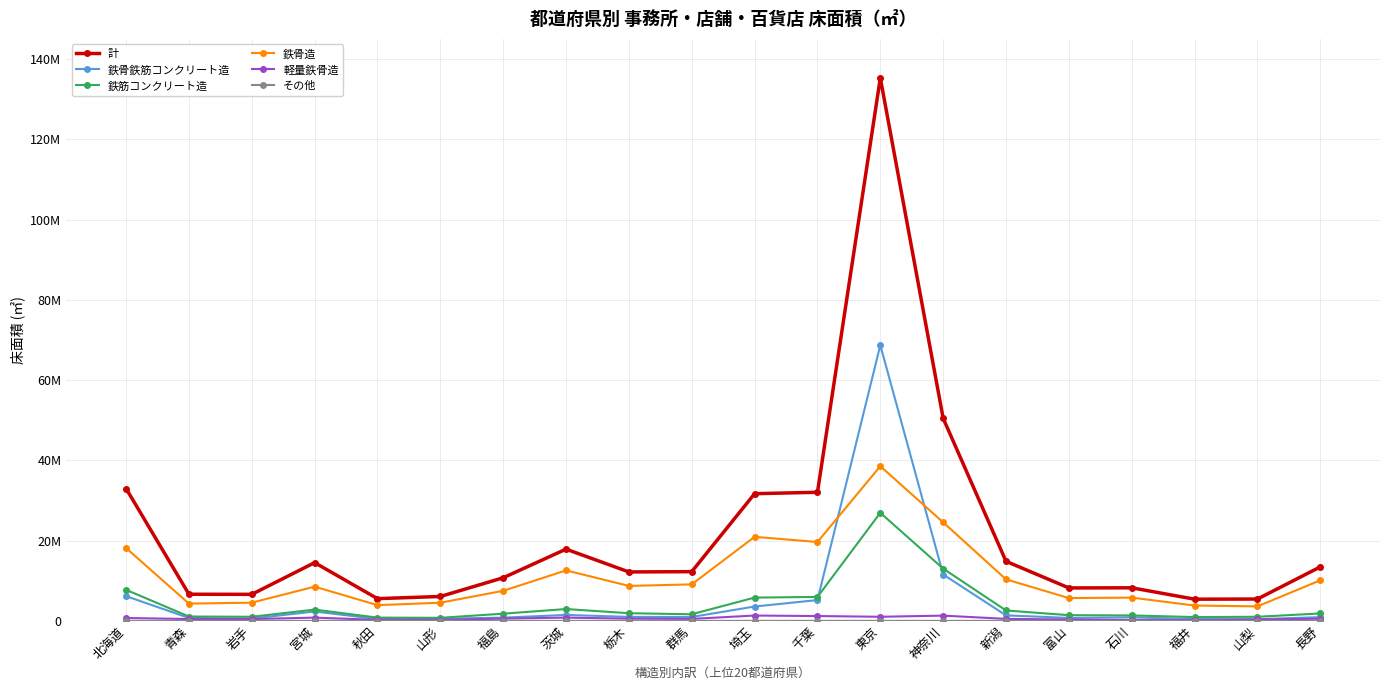

How many distinct data groups are displayed?

6